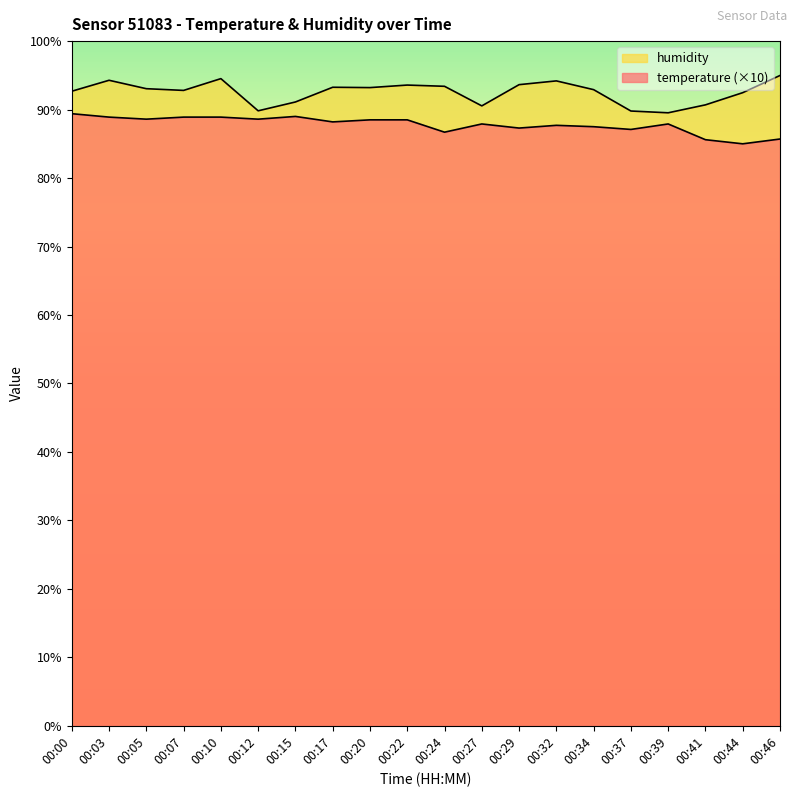

The temperature series shows 87.7 at 00:32. True or false?

True